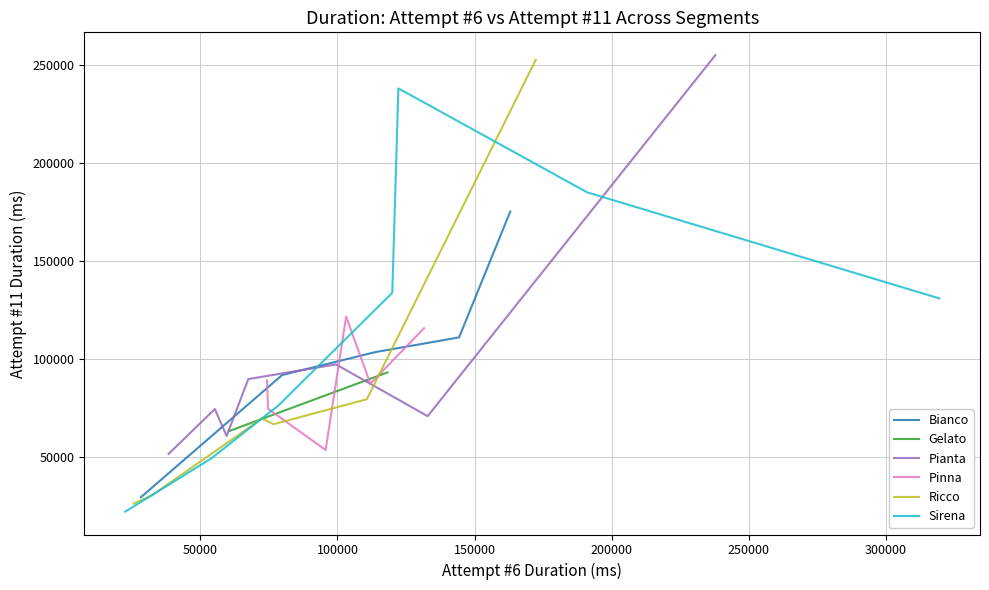

Which series has the largest total across all categories?

Sirena